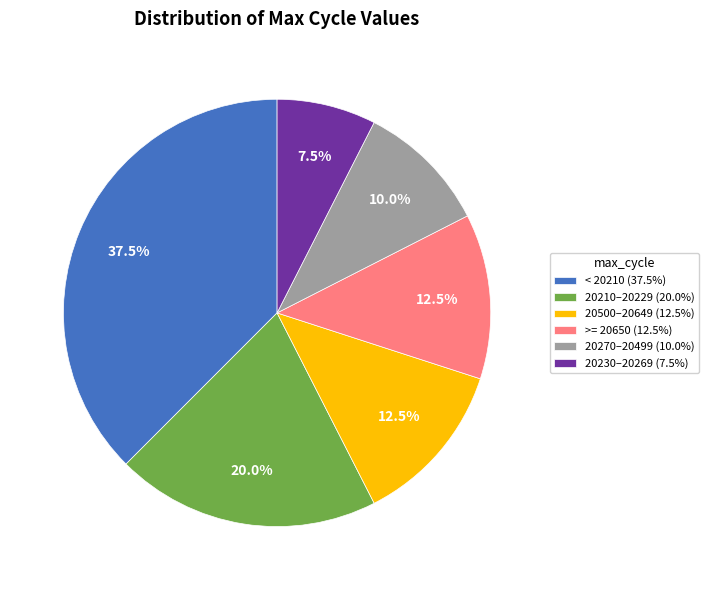

How much of the chart is everything except 20230–20269 (7.5%)?

92.5%